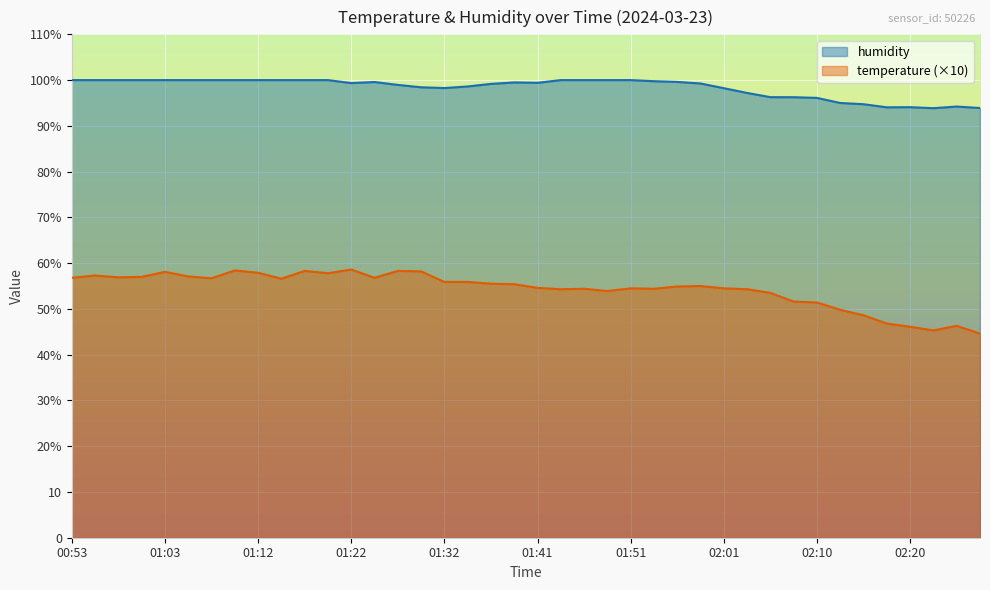

Which series has the largest total across all categories?

humidity